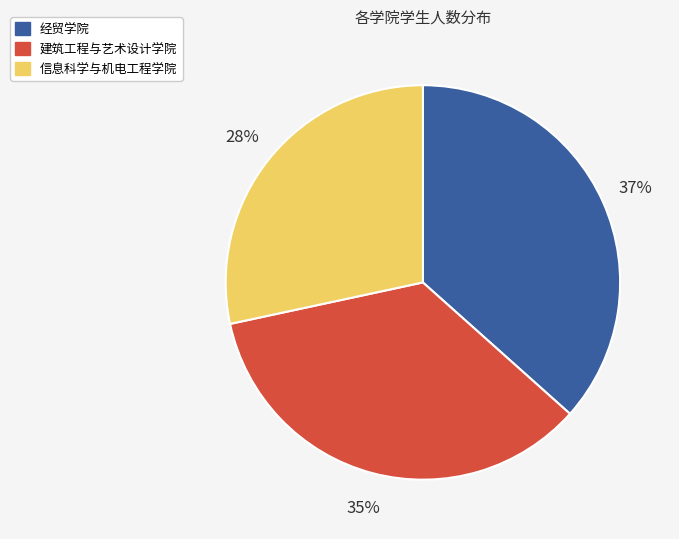

To the nearest percent, what is the combined percentage of 建筑工程与艺术设计学院 and 经贸学院?

72%